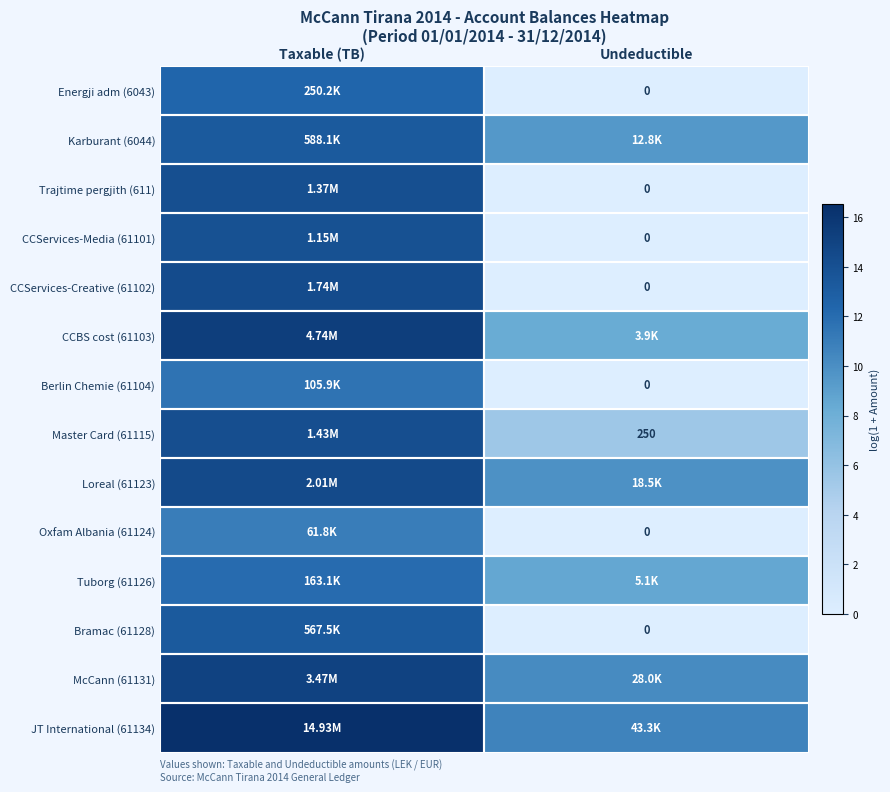

At how many categories does at least one series exceed 8?

2